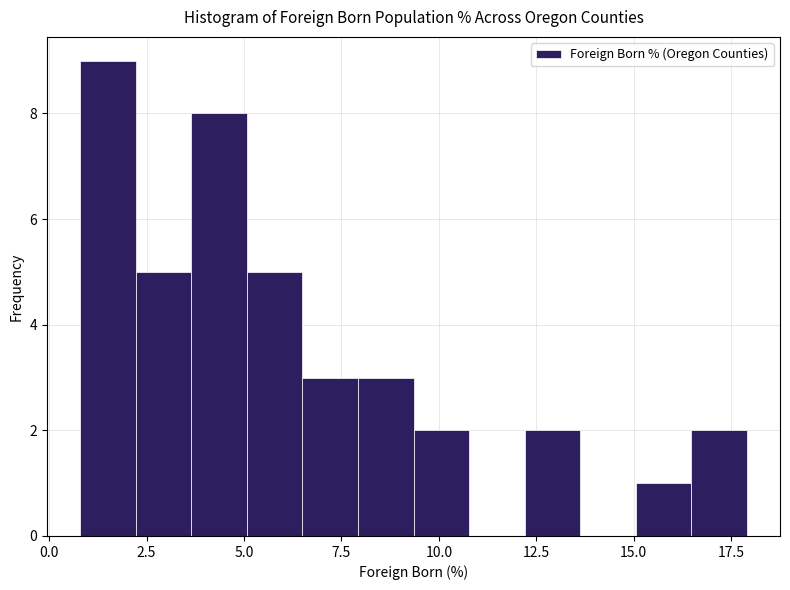

Read against the x-axis, roughly where is the centre of the tallest bar?

1.5